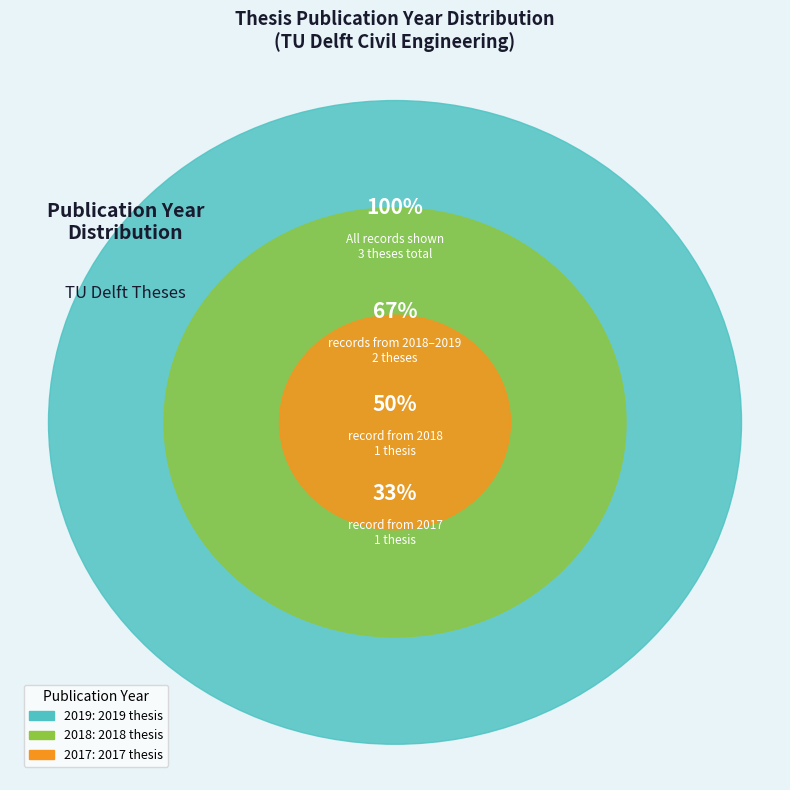

To the nearest percent, what is the average slice percentage?

33%